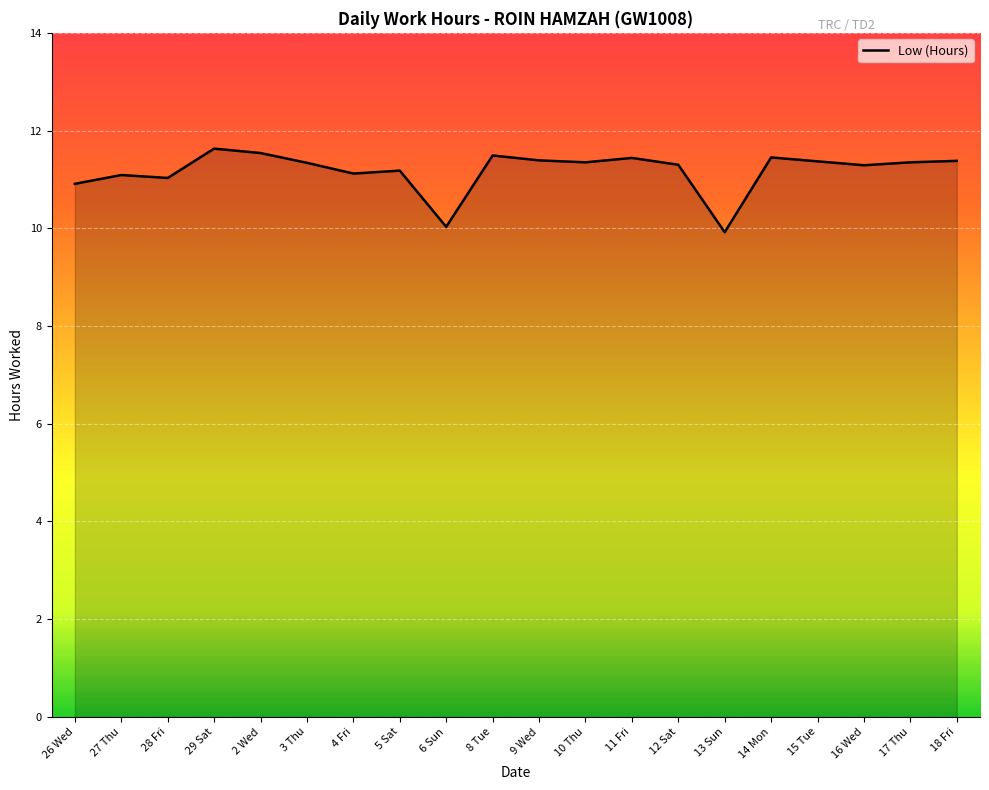

What is the change in value from 4 Fri to 17 Thu?

+0.2